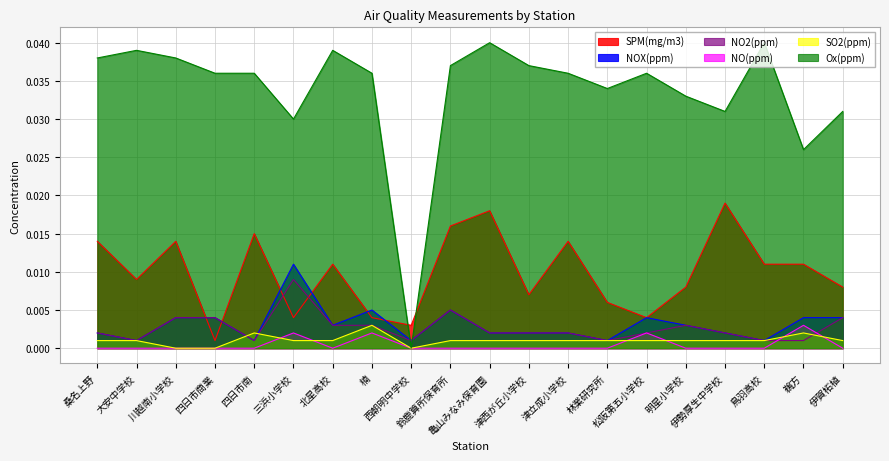

What are all the series names shown in the legend?

SPM(mg/m3), NOX(ppm), NO2(ppm), NO(ppm), SO2(ppm), Ox(ppm)